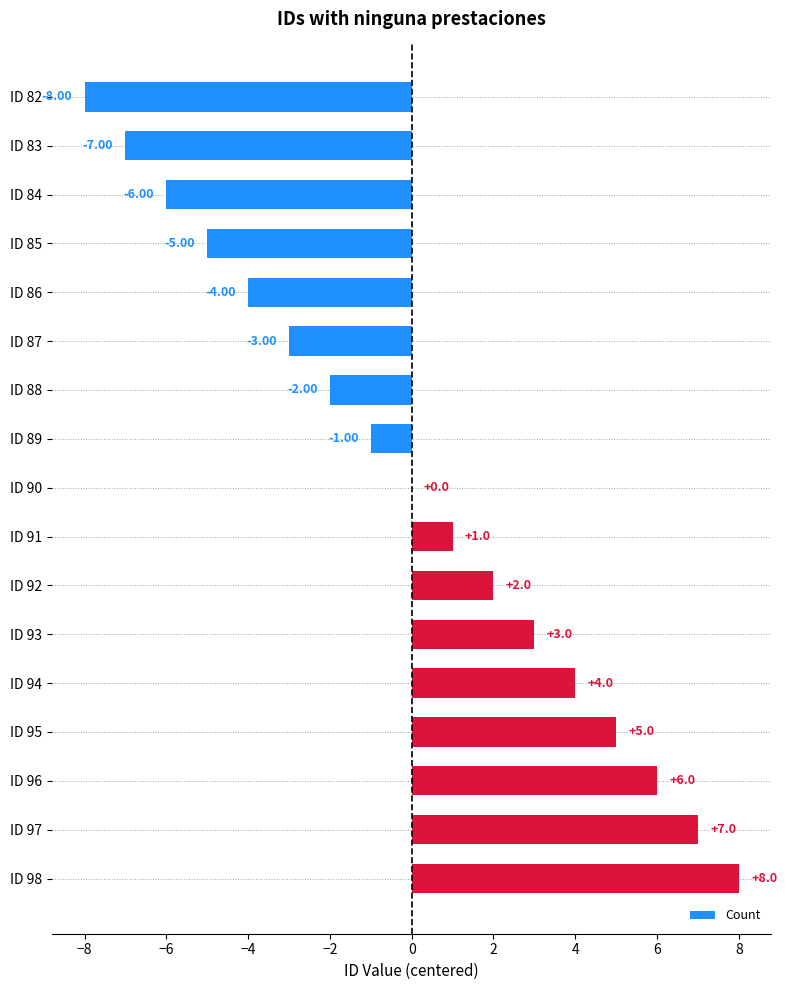

Between ID 86 and ID 89, which is larger?

ID 89